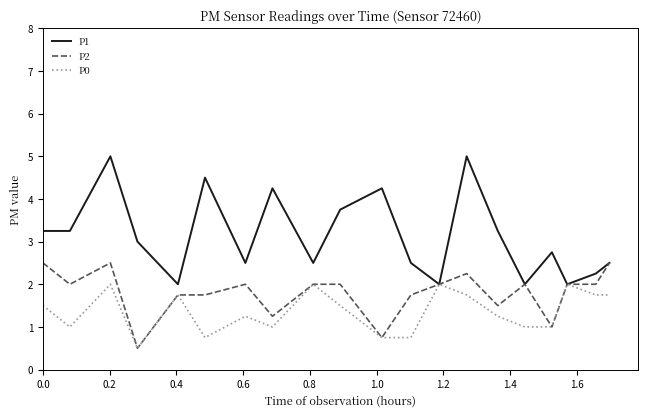

How many distinct data groups are displayed?

3